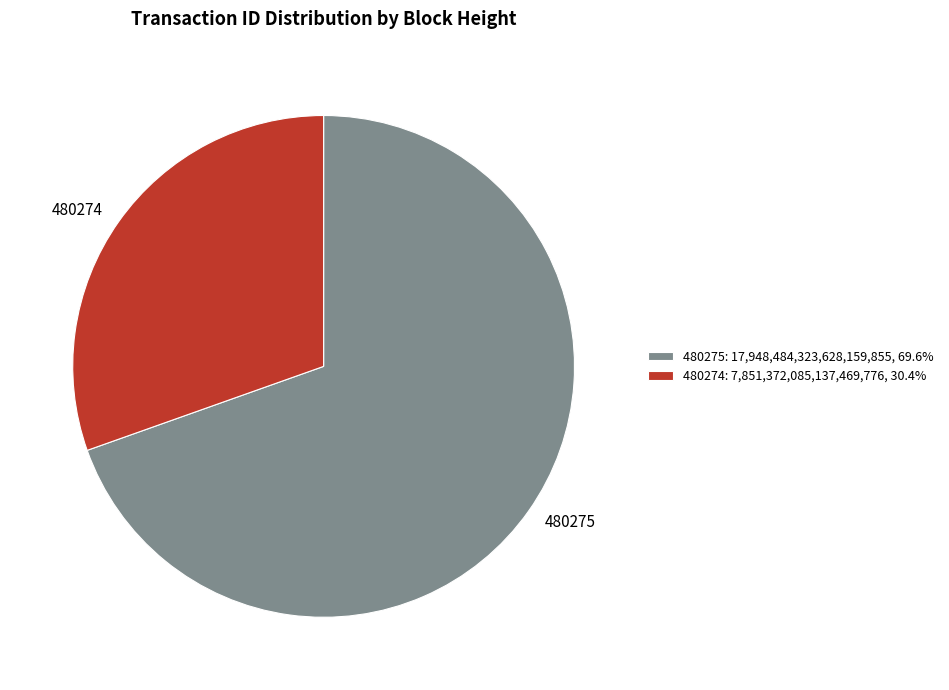

Approximately how many times larger is the value at 480275 compared to 480274?

2.3